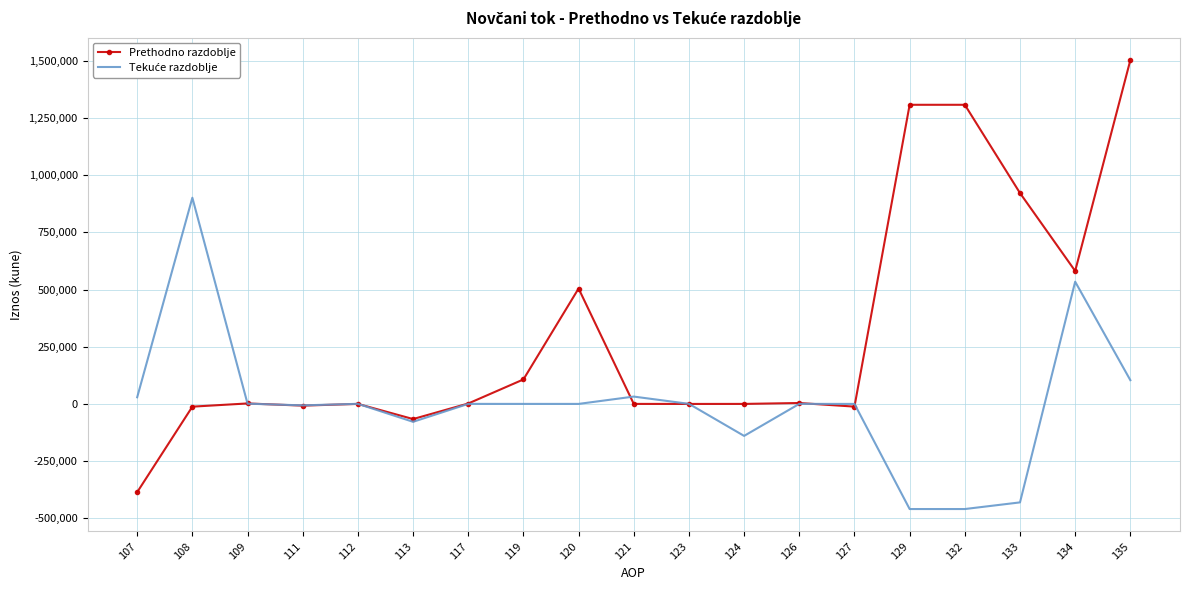

What value does the Prethodno razdoblje series have at 132?

1307404.0